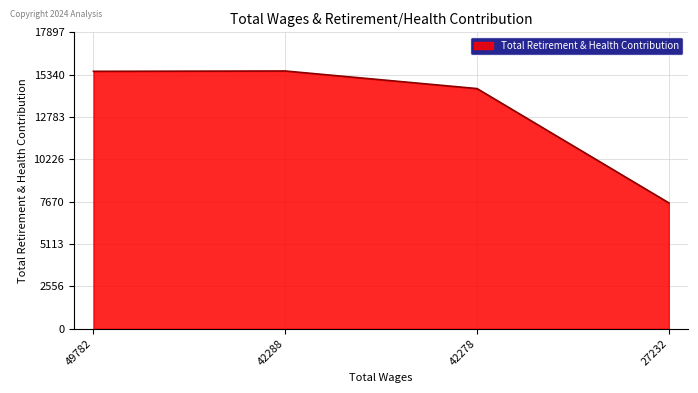

True or false: there are more than 1 points higher than both neighbors.

False